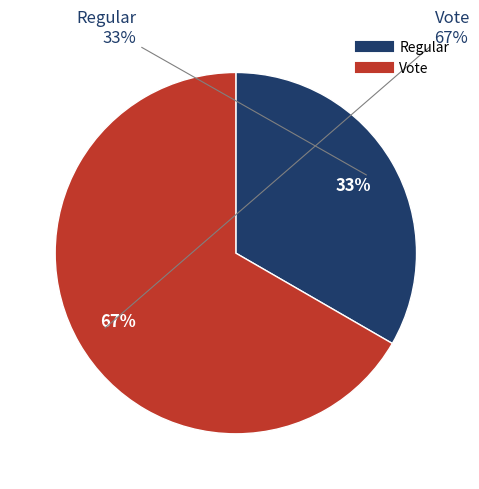

What is the total percentage of Regular and Vote?

100.0%